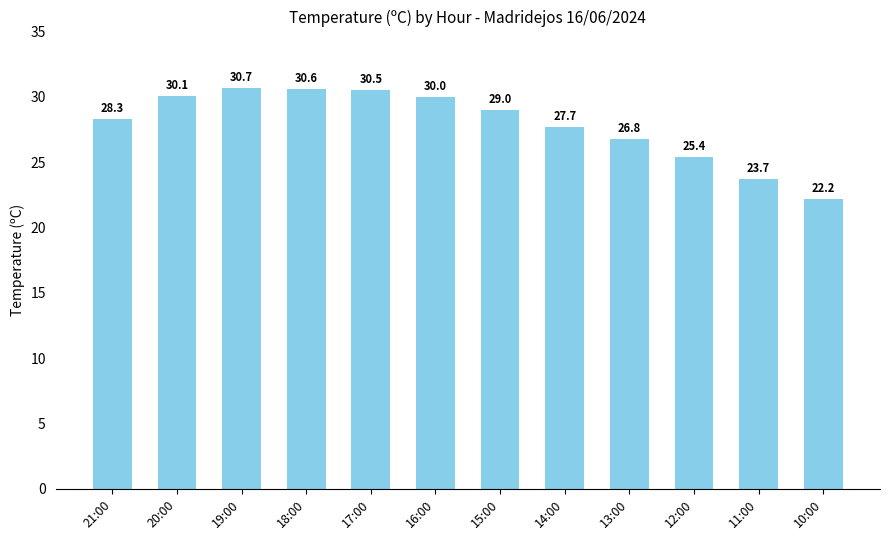

What is the minimum value shown in the chart?

22.2